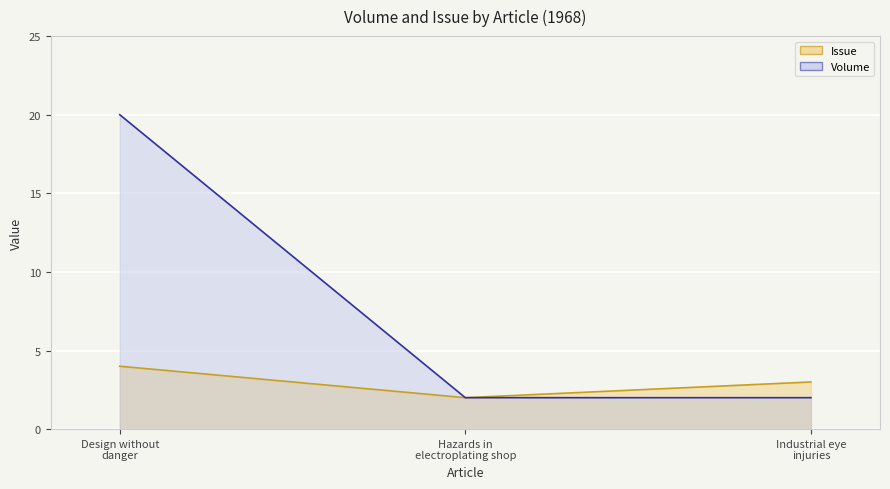

What is the label of the 3rd point from the left?

Industrial eye injuries